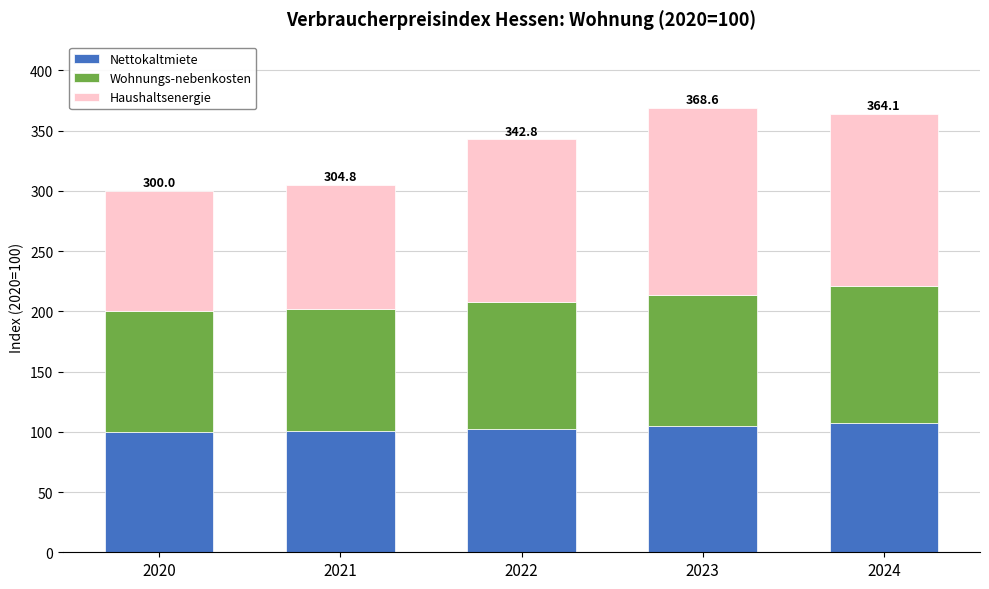

True or false: Nettokaltmiete has a value of 107.1 at 2024.

True